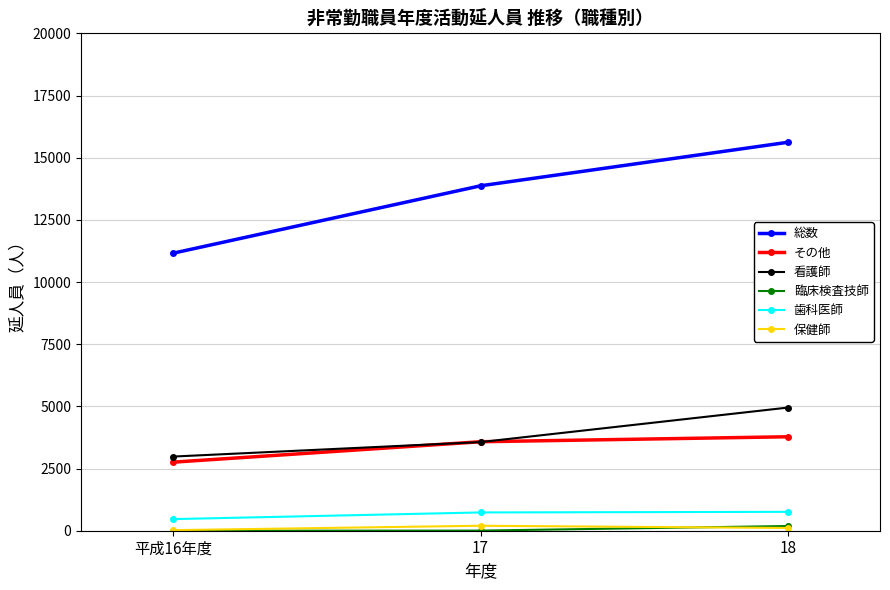

True or false: 歯科医師 has a value of 759 at 18.

True